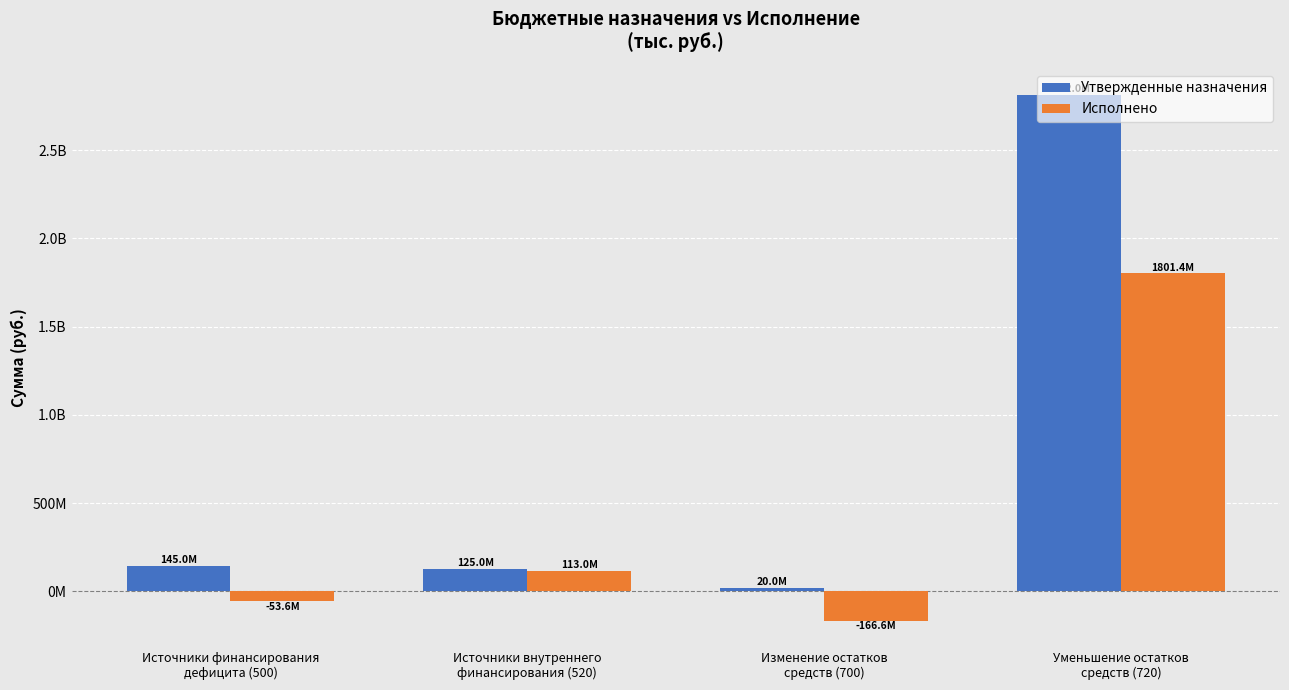

List the labels in order of Исполнено value, largest first.

Уменьшение остатков
средств (720), Источники внутреннего
финансирования (520), Источники финансирования
дефицита (500), Изменение остатков
средств (700)